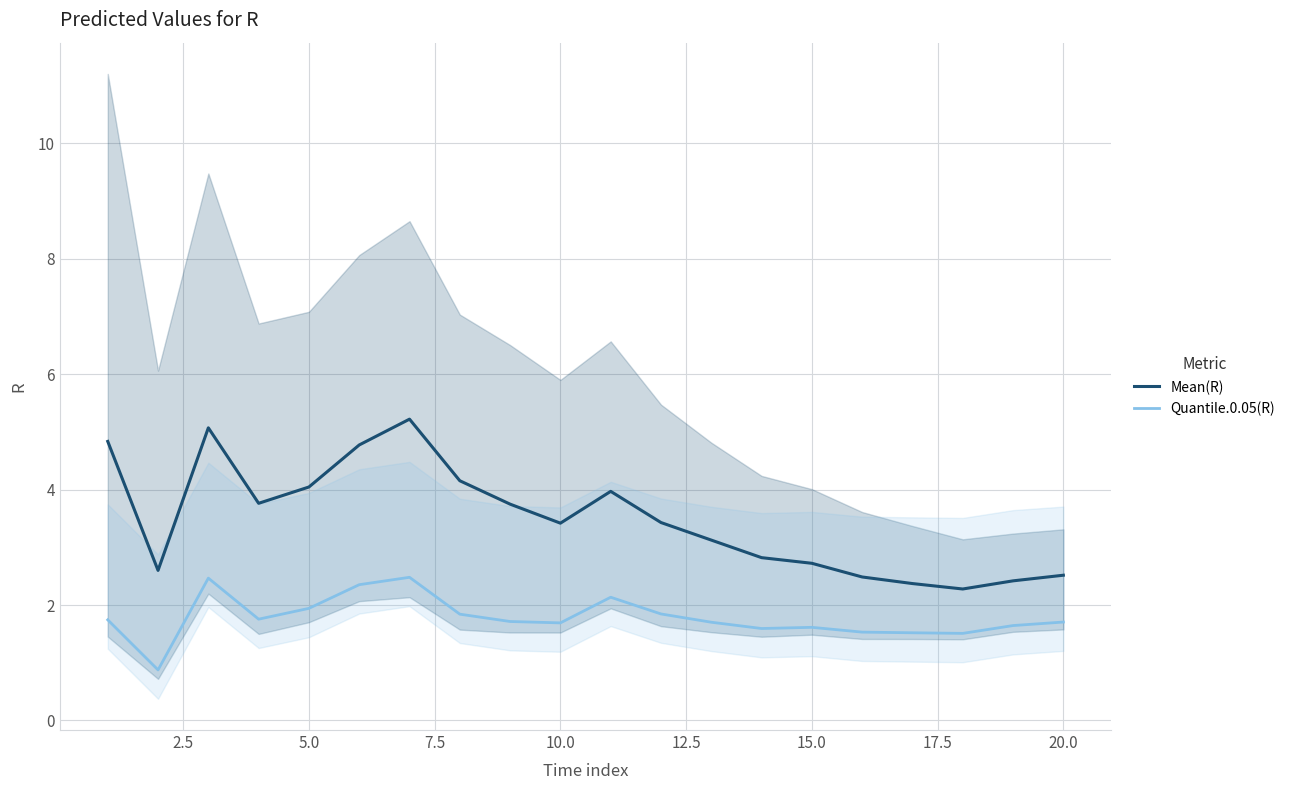

True or false: Quantile.0.05(R) and Mean(R) cross at least once.

False